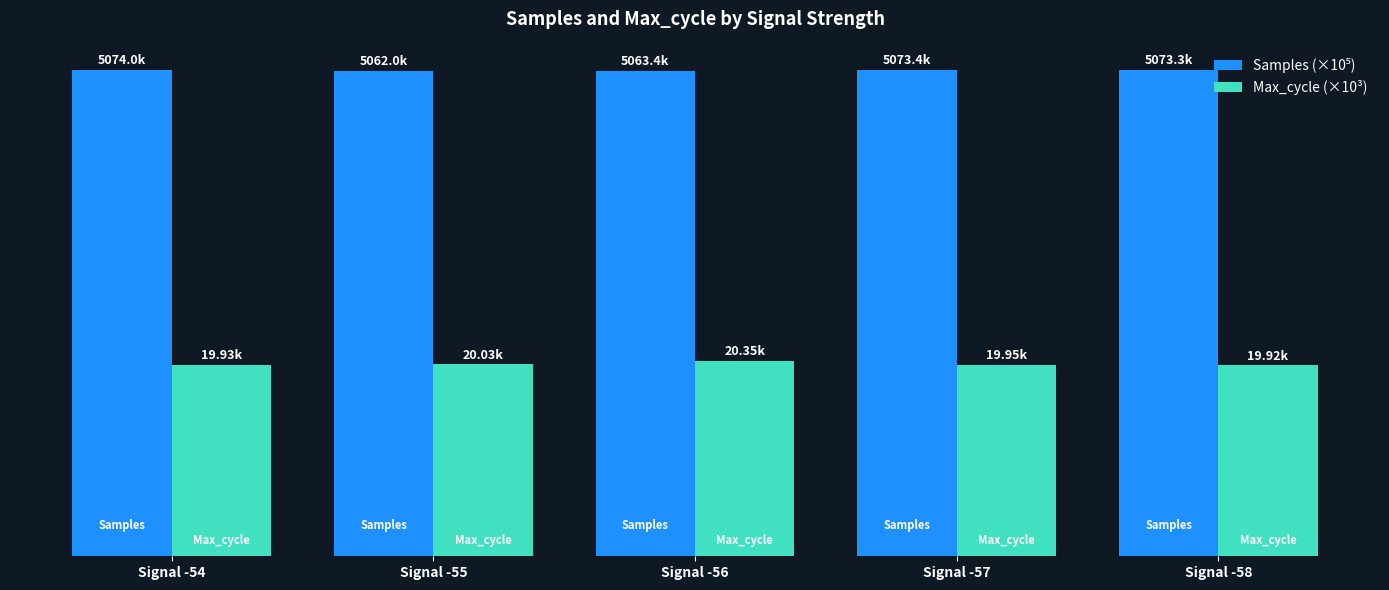

What is the sum of the Max_cycle (×10³) values at Signal -56 and Signal -58?

40.3